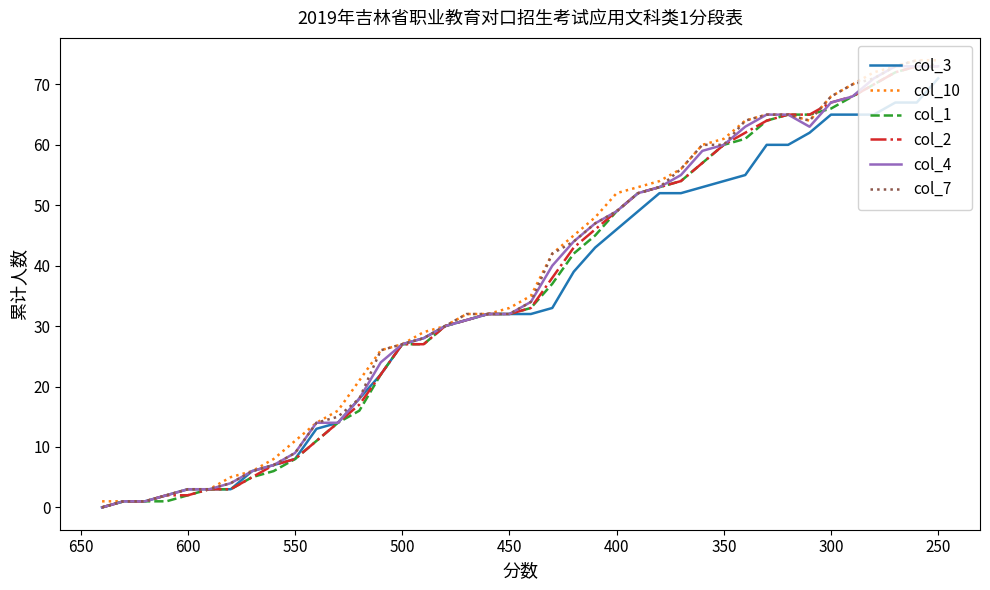

True or false: col_2 and col_7 intersect in this chart.

True